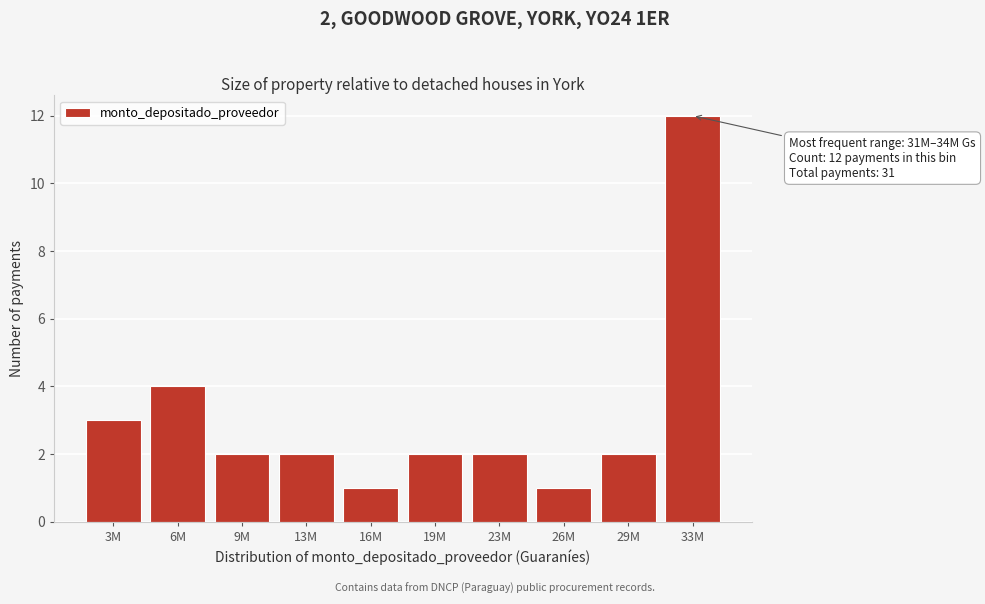

Reading right to left, list all the values displayed in this chart.

12	2	1	2	2	1	2	2	4	3